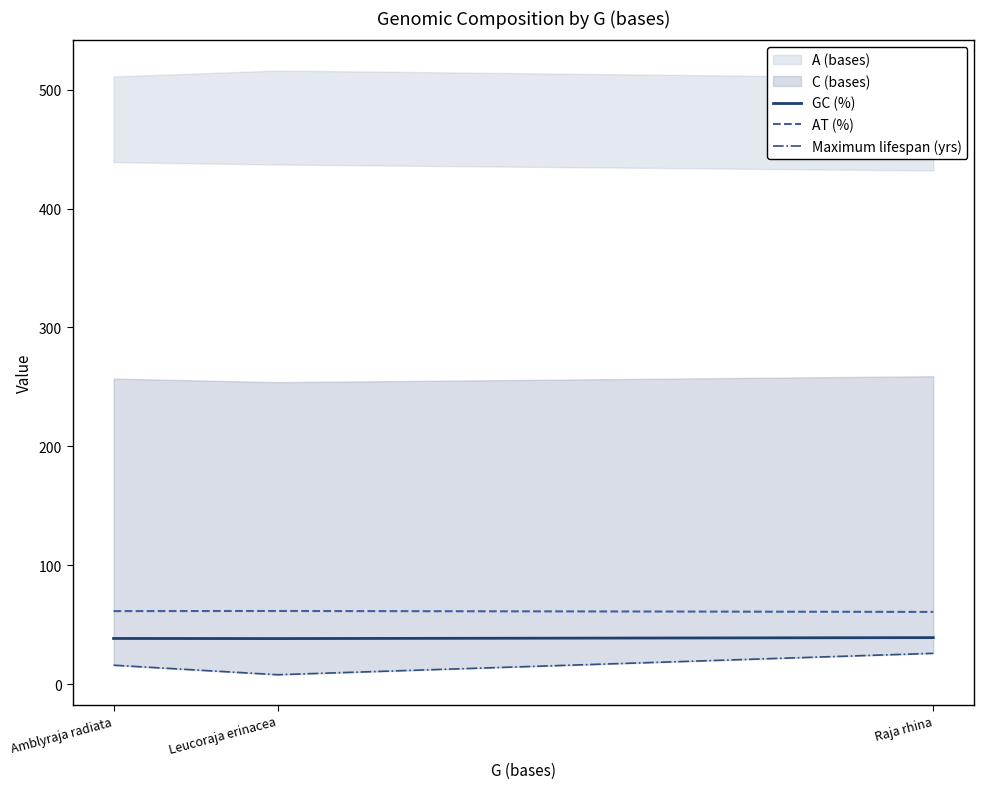

The AT (%) series shows 60.8 at Raja rhina. True or false?

True